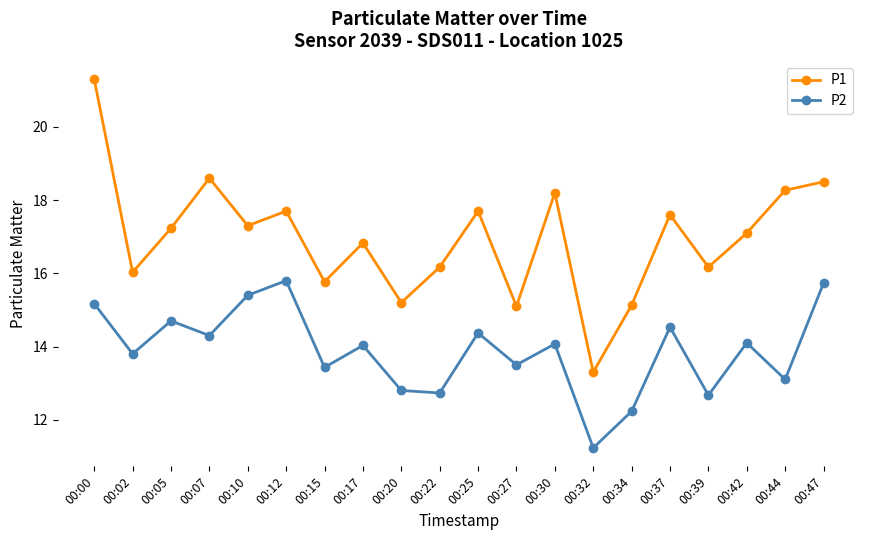

At which category does P1 reach its first local peak?

00:07